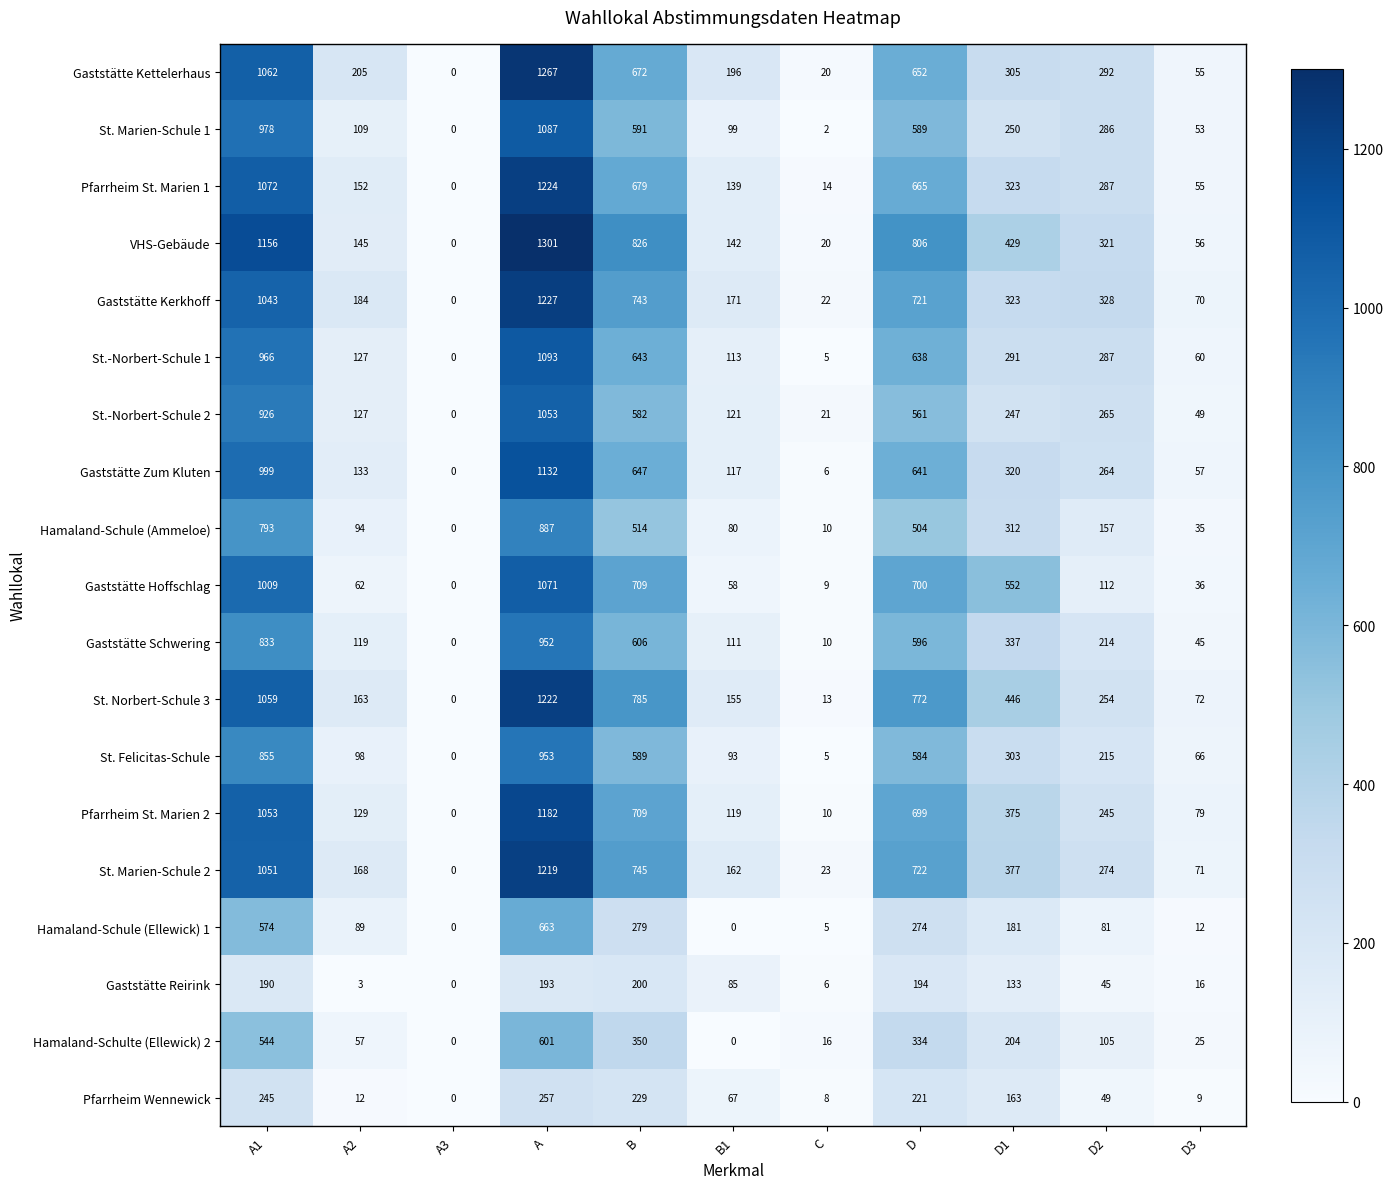

Is it true that Gaststätte Kettelerhaus equals 875 at A?

False